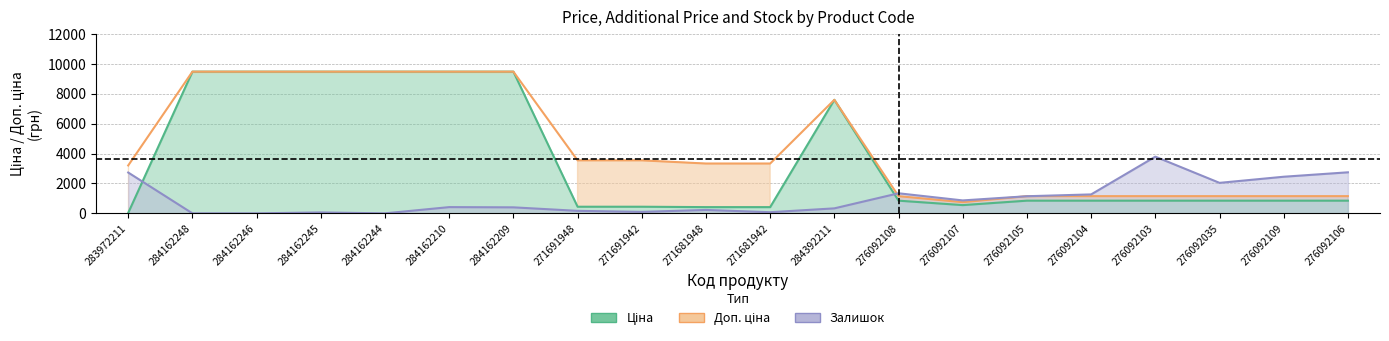

Where is Залишок nearest to the value 1896?

276092035